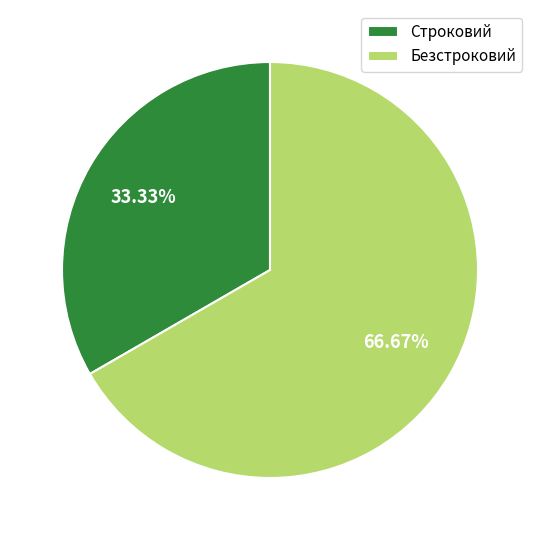

To the nearest percent, what portion does Безстроковий represent?

67%